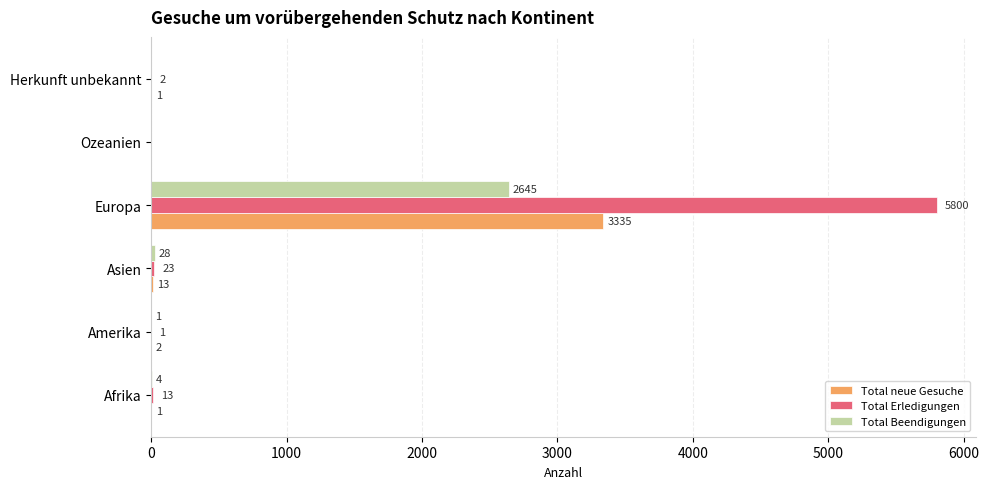

Is the value of Total Beendigungen at Afrika greater than the value of Total neue Gesuche at Afrika?

Yes